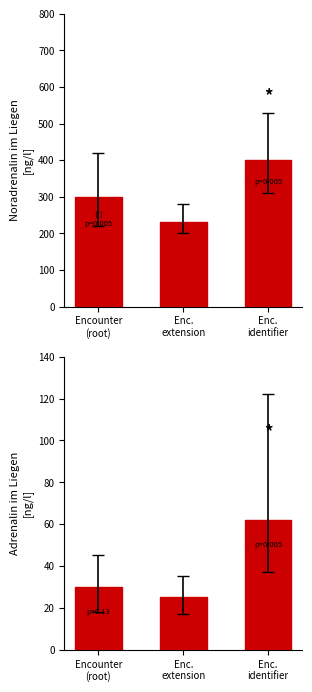

At which category is the sum across all series the highest?

Enc.
identifier